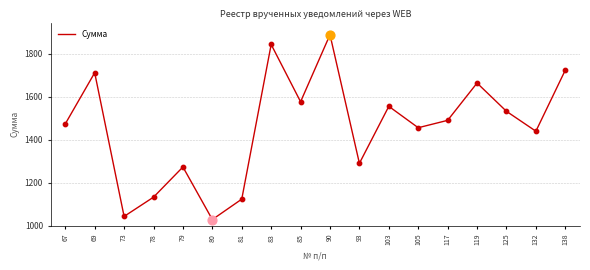

Between 93 and 81, which is larger?

93